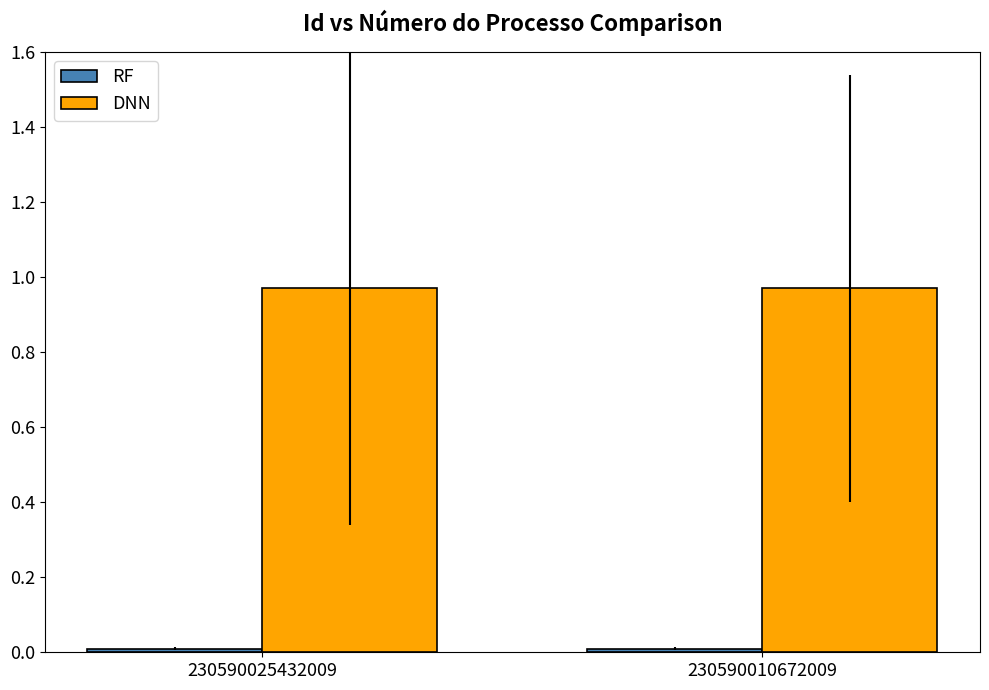

What is the sum of all DNN values?

1.9